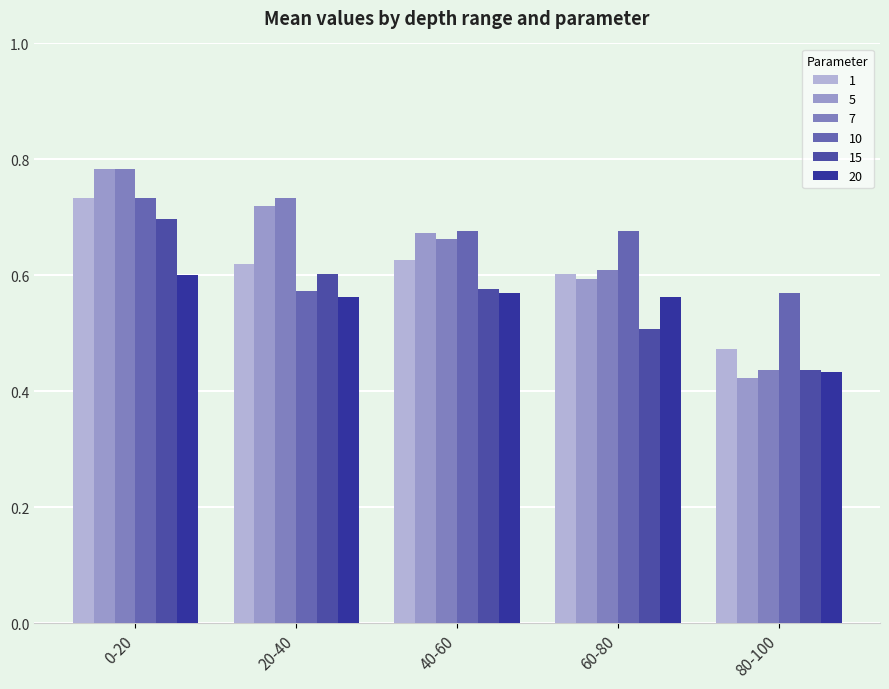

How many bars are there in total?

30